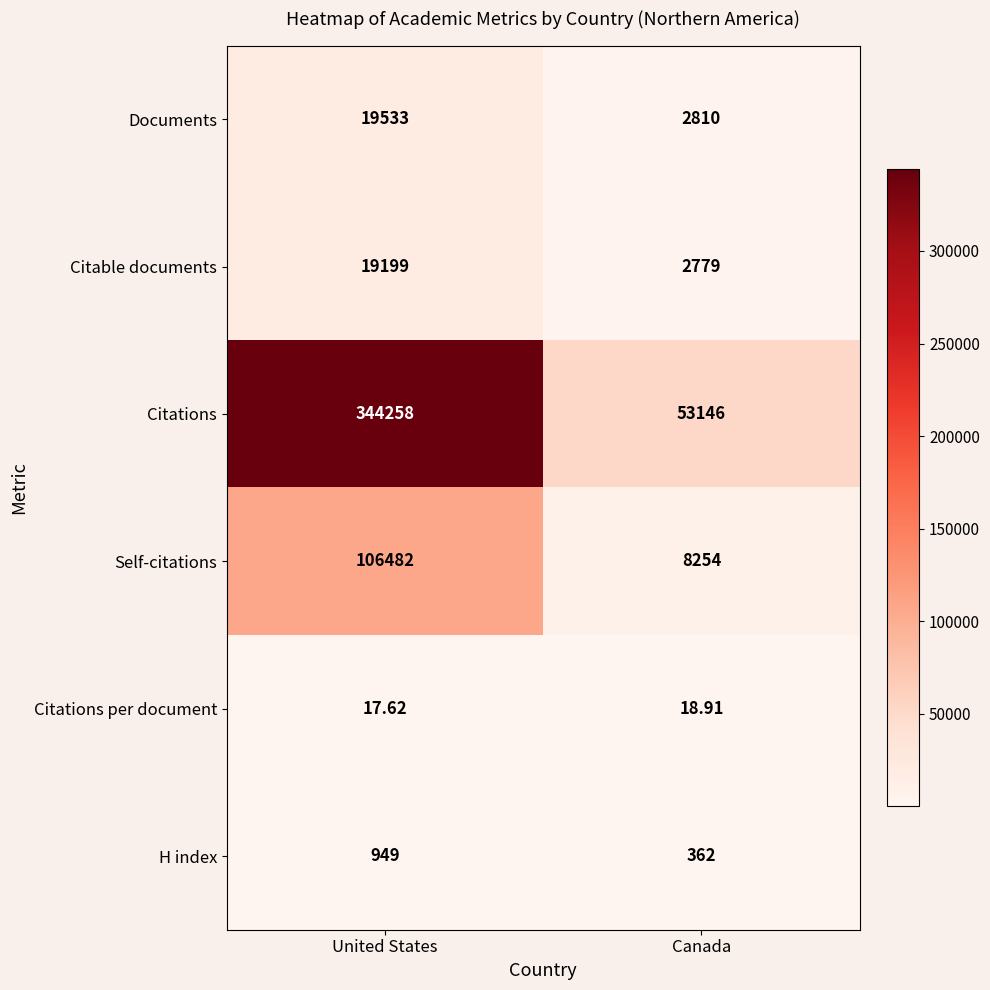

Which series changed the most between United States and Canada?

Citations